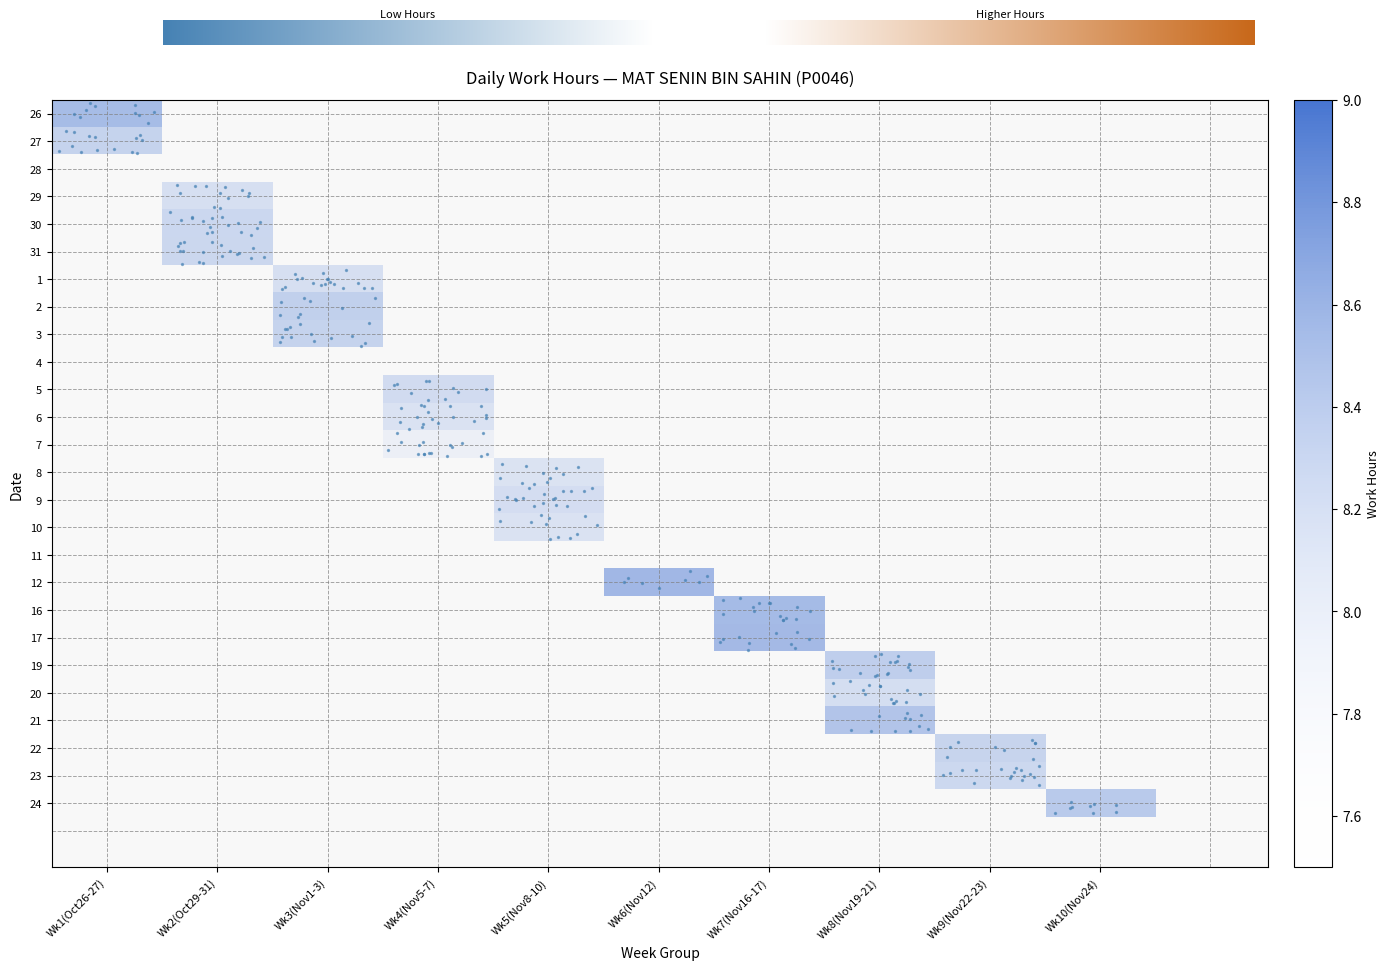

At Wk6(Nov12), list the series in order from largest to smallest.

12, 26, 27, 29, 30, 31, 1, 2, 3, 5, 6, 7, 8, 9, 10, 16, 17, 19, 20, 21, 22, 23, 24